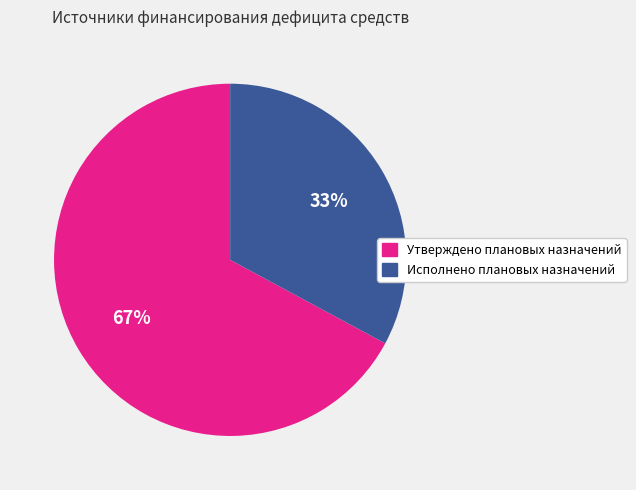

Is the sum of Исполнено плановых назначений and Утверждено плановых назначений greater than half?

Yes